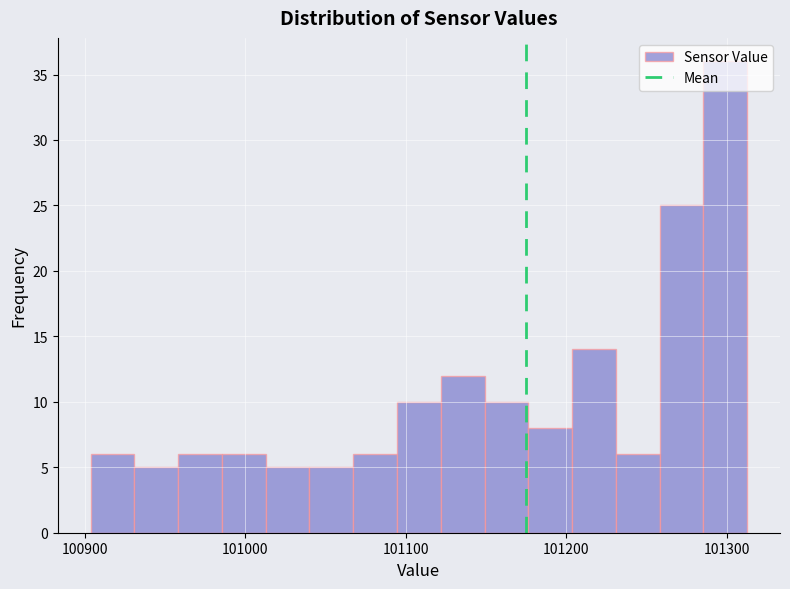

Read against the x-axis, roughly where is the centre of the tallest bar?

101300